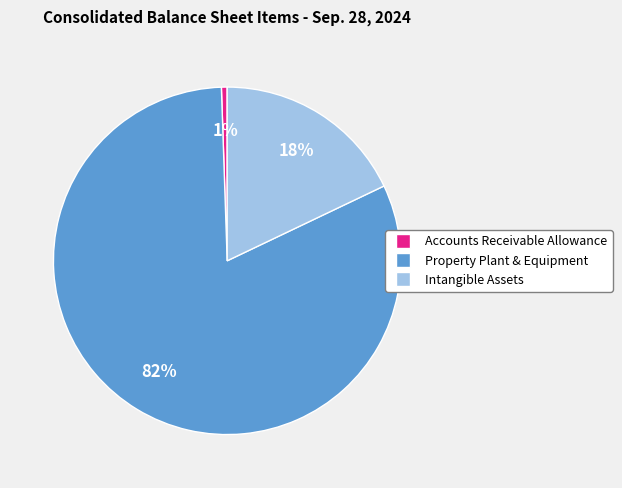

Which has a higher value, Property Plant & Equipment or Intangible Assets?

Property Plant & Equipment